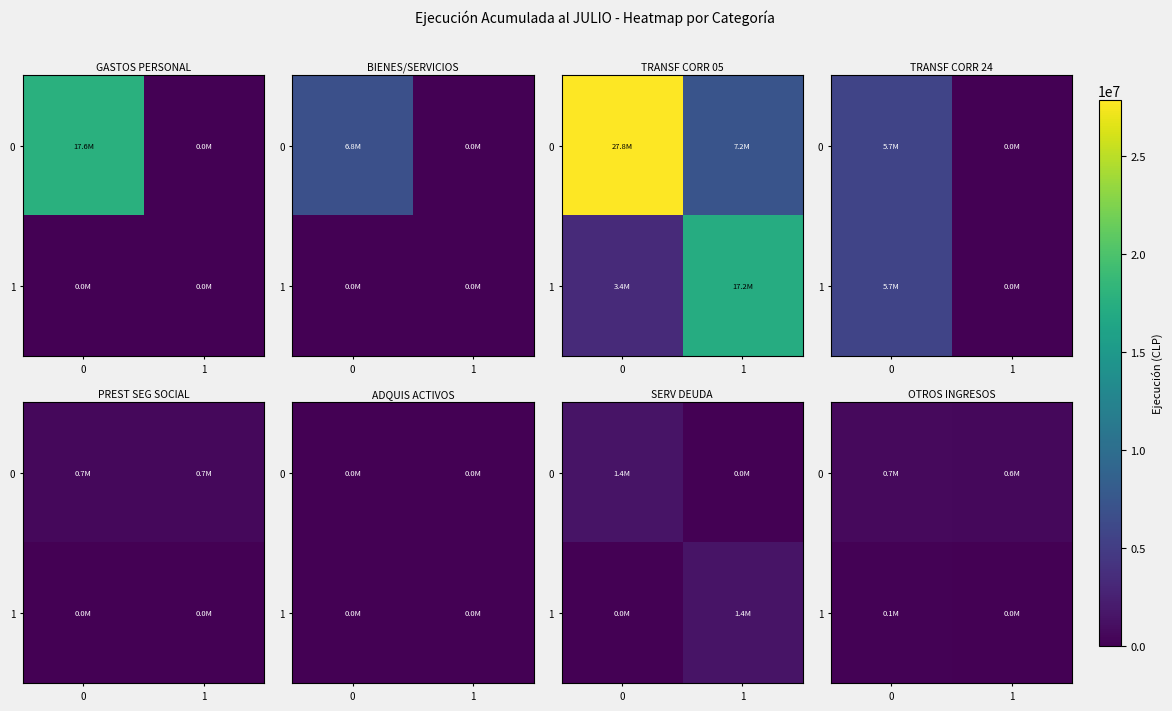

What value does the 0 series have at 1, to the nearest 100?

552000